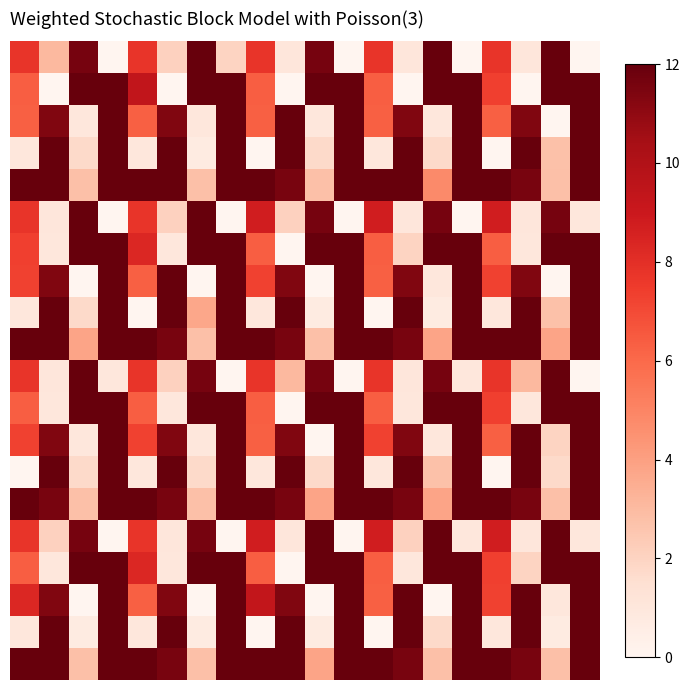

At which category does the chart reach its minimum across all series?

3